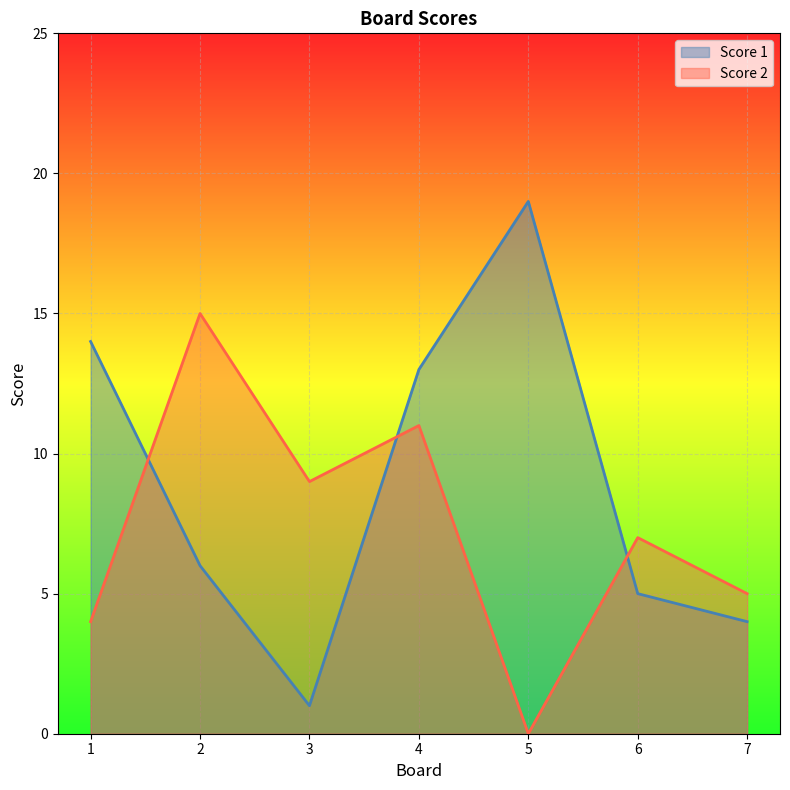

At which category does the chart reach its peak across all series?

5